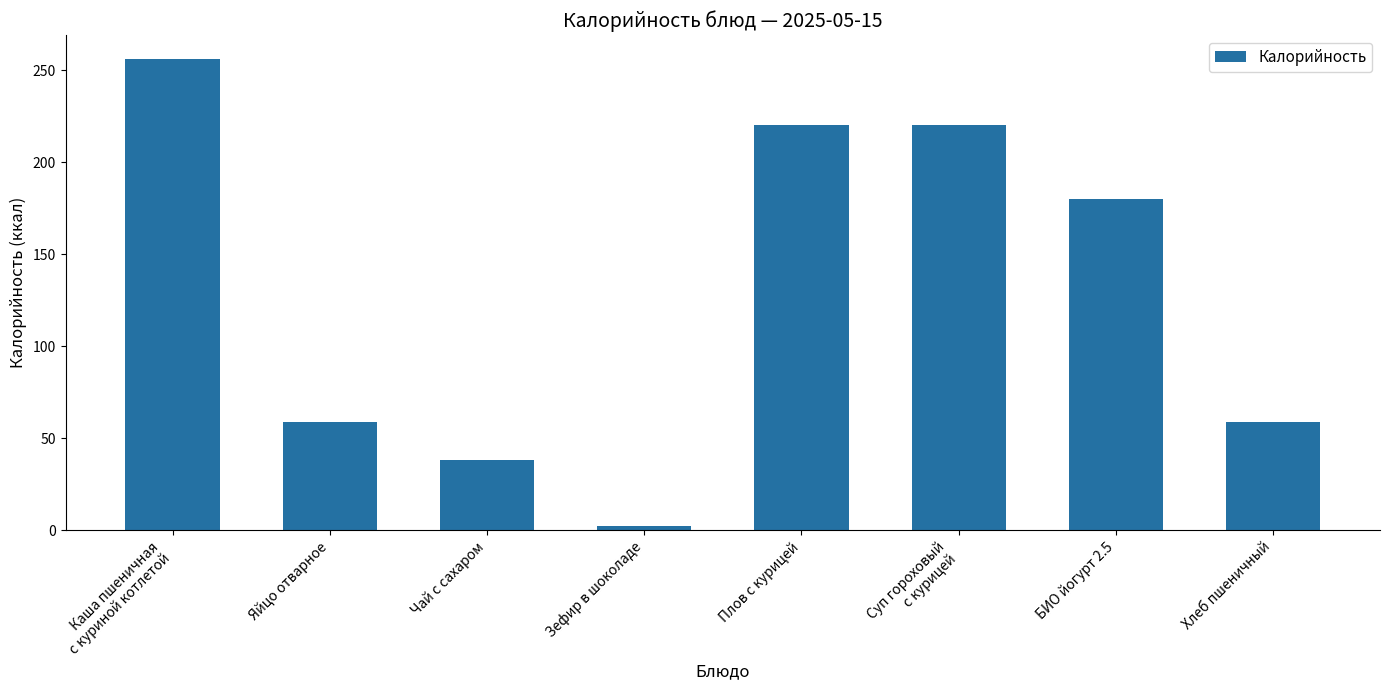

What is the value of the 8th bar from the left?

59.0